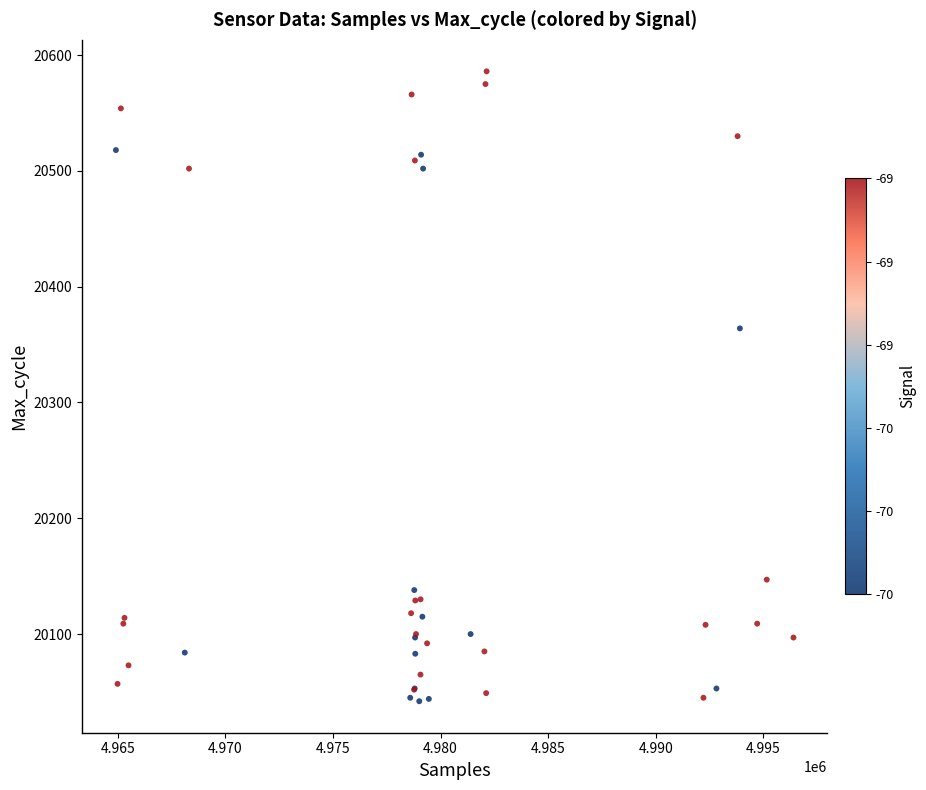

What Y value in the scatter plot is closest to 20314?

20364